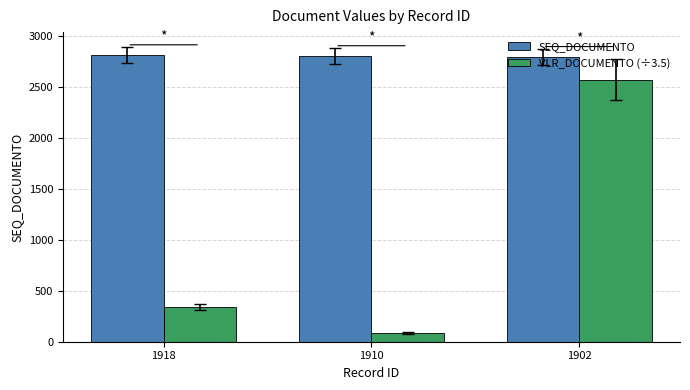

At how many categories does at least one series exceed 880?

3